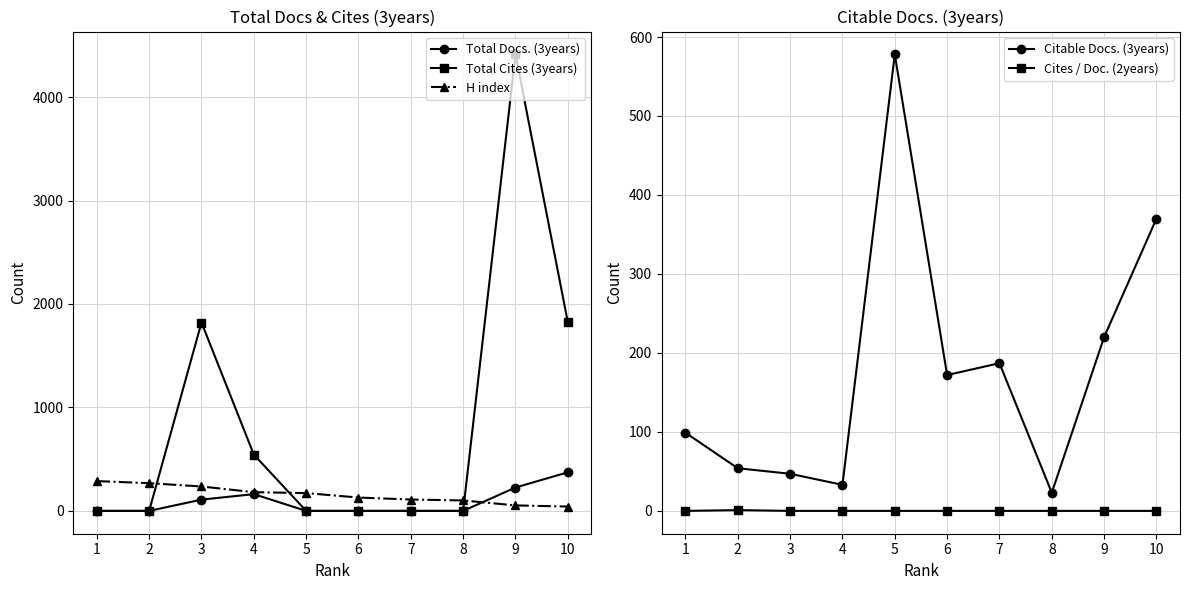

Reading left to right, transcribe all the data shown in this chart.

Total Docs. (3years): 1=0	2=0	3=109	4=162	5=0	6=0	7=0	8=0	9=226	10=373
Total Cites (3years): 1=0	2=0	3=1821	4=544	5=0	6=0	7=0	8=0	9=4413	10=1824
H index: 1=288	2=268	3=236	4=181	5=172	6=129	7=110	8=101	9=53	10=42
Citable Docs. (3years): 1=99	2=54	3=47	4=33	5=578	6=172	7=187	8=23	9=220	10=370
Cites / Doc. (2years): 1=0	2=1	3=0	4=0	5=0	6=0	7=0	8=0	9=0	10=0